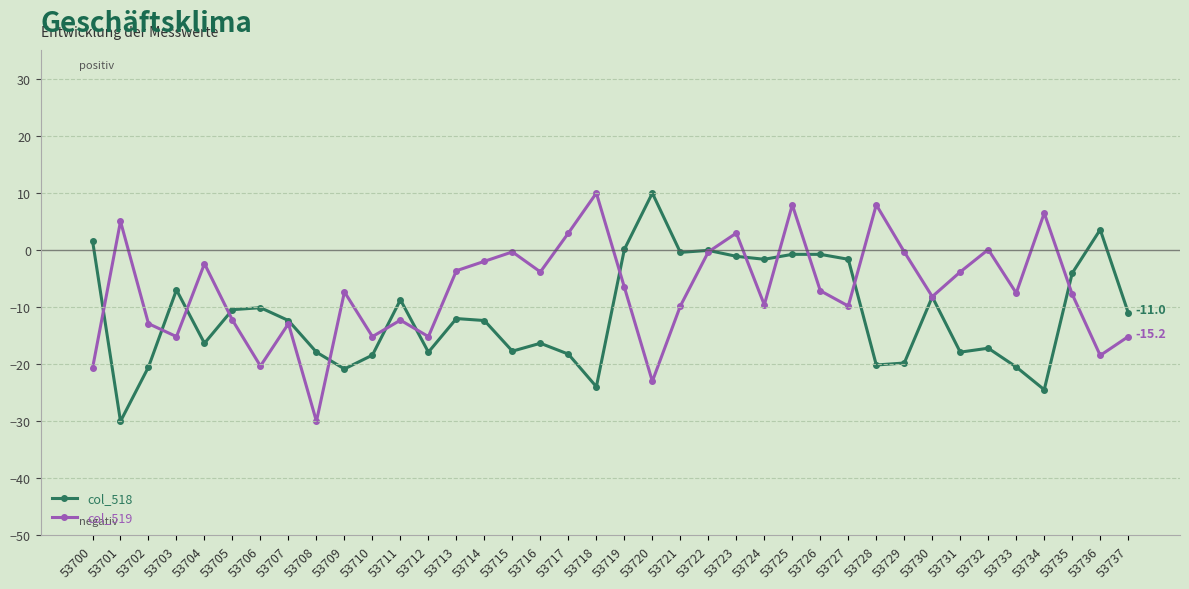

What are all the series names shown in the legend?

col_518, col_519